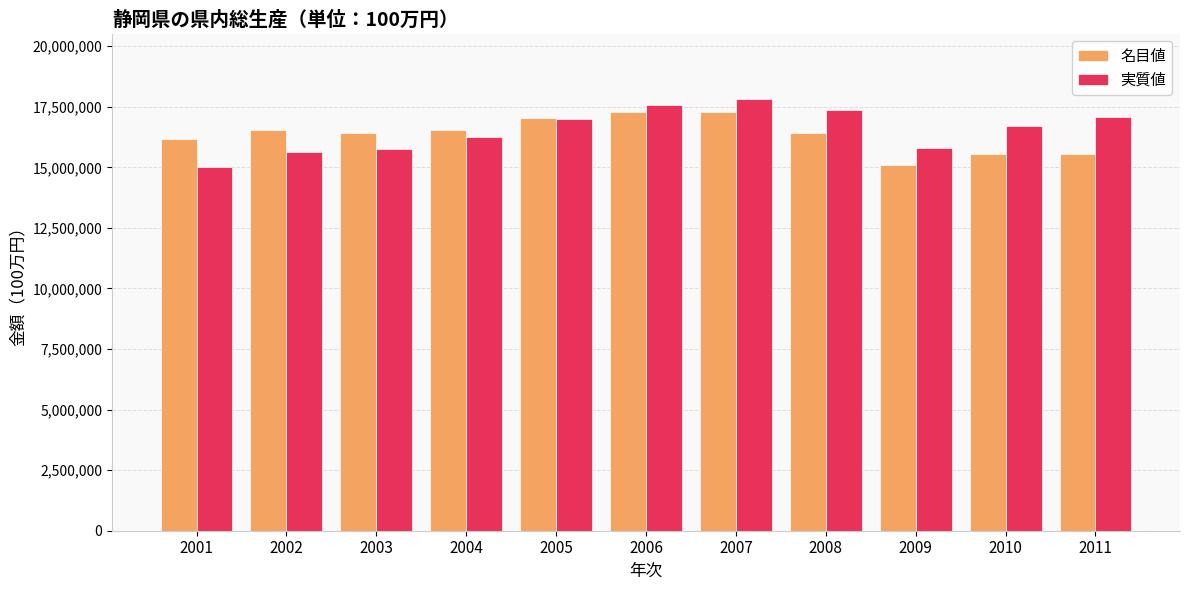

What is the value of the 実質値 bar at the 5th from the left?

17003381